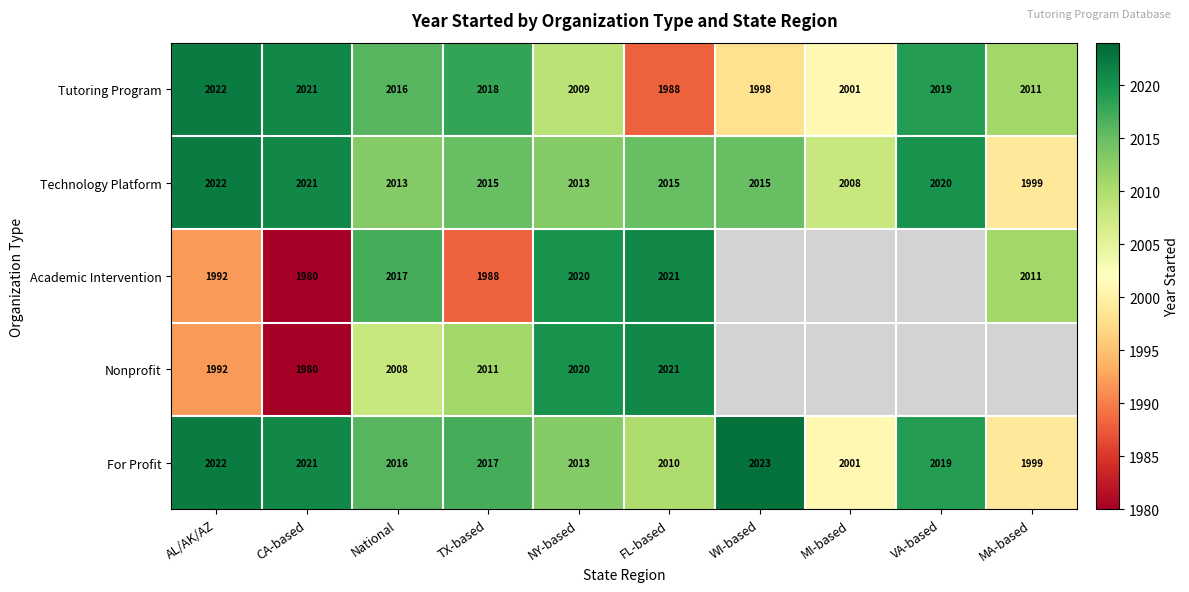

Between AL/AK/AZ and NY-based, which is larger?

AL/AK/AZ